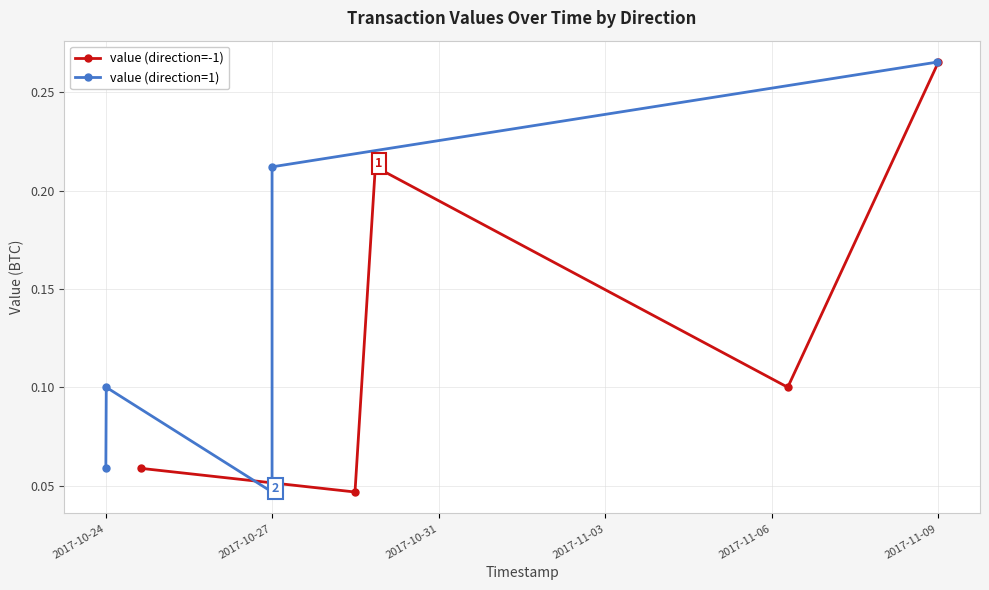

In value (direction=-1), how many points are lower than both neighbors (excluding endpoints)?

2